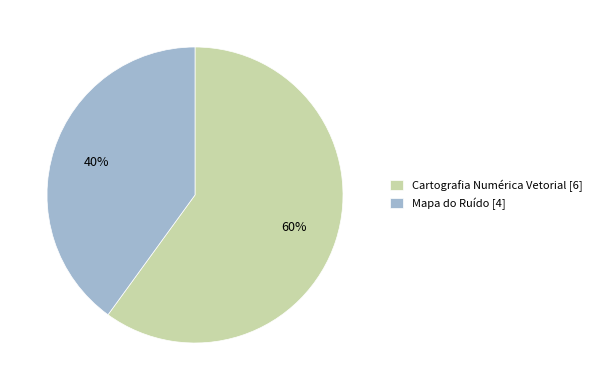

Is Cartografia Numérica Vetorial [6] the majority of the pie?

Yes